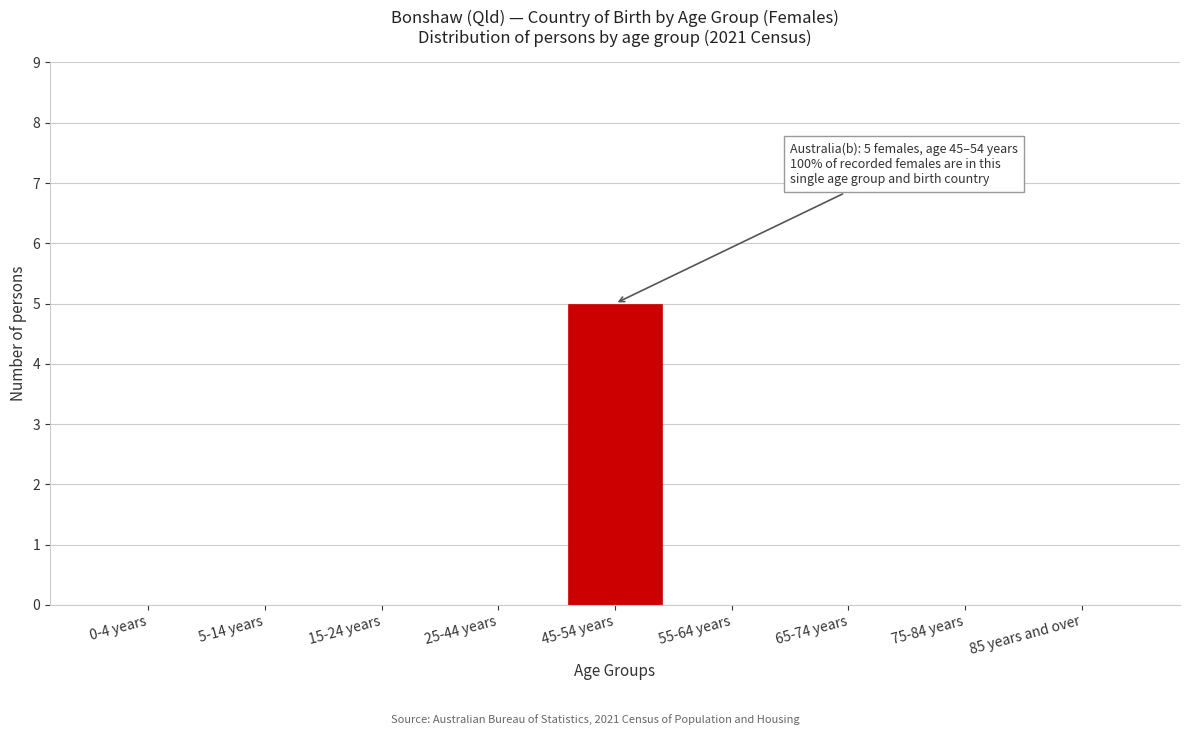

Reading left to right, extract all data points from this chart.

0-4 years=0	5-14 years=0	15-24 years=0	25-44 years=0	45-54 years=5	55-64 years=0	65-74 years=0	75-84 years=0	85 years and over=0